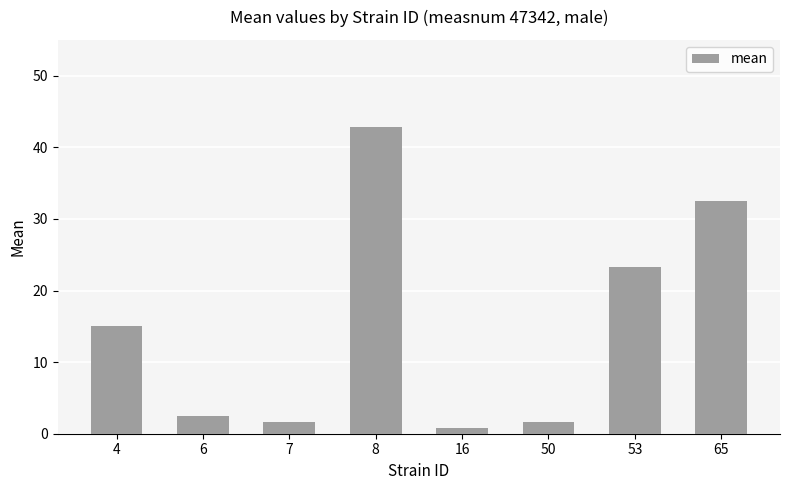

Reading right to left, extract all data points from this chart.

32.5	23.3	1.7	0.8	42.9	1.7	2.5	15.0